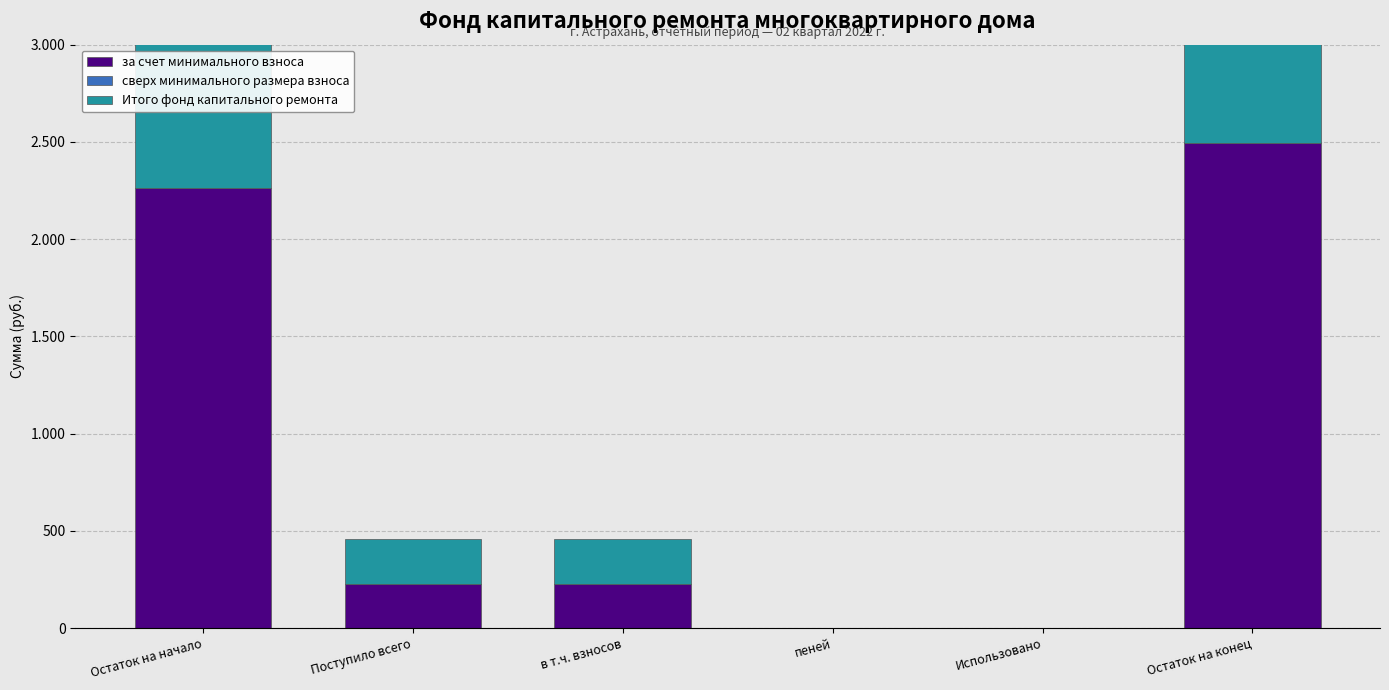

The value of за счет минимального взноса at Остаток на конец is 2492.2. True or false?

True